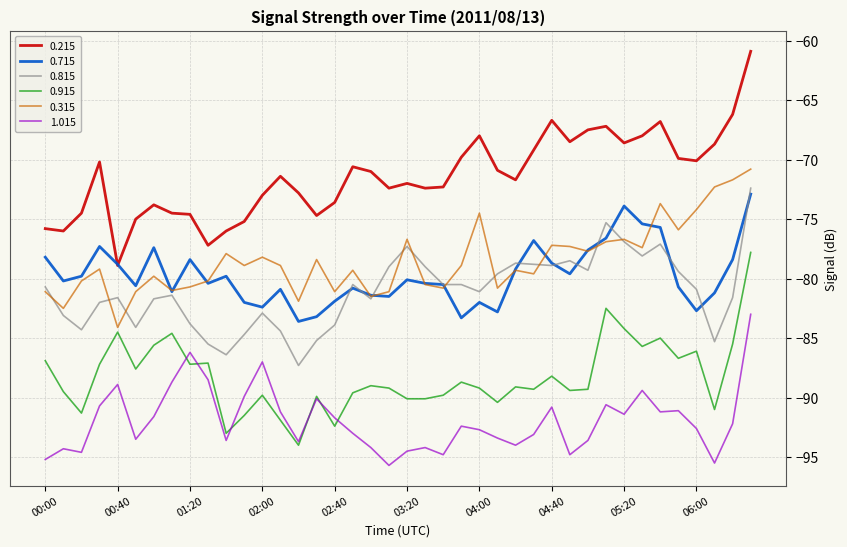

What is the smallest value displayed?

-95.7